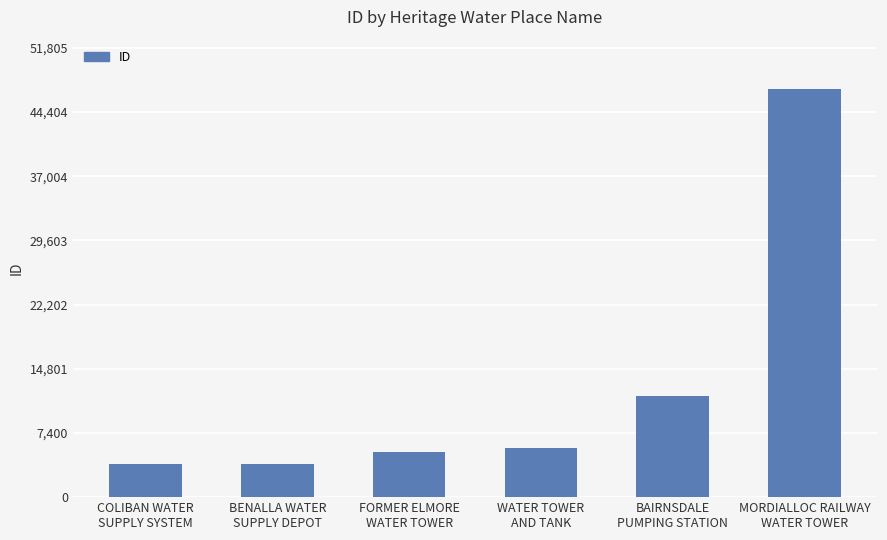

How many distinct data groups are displayed?

1